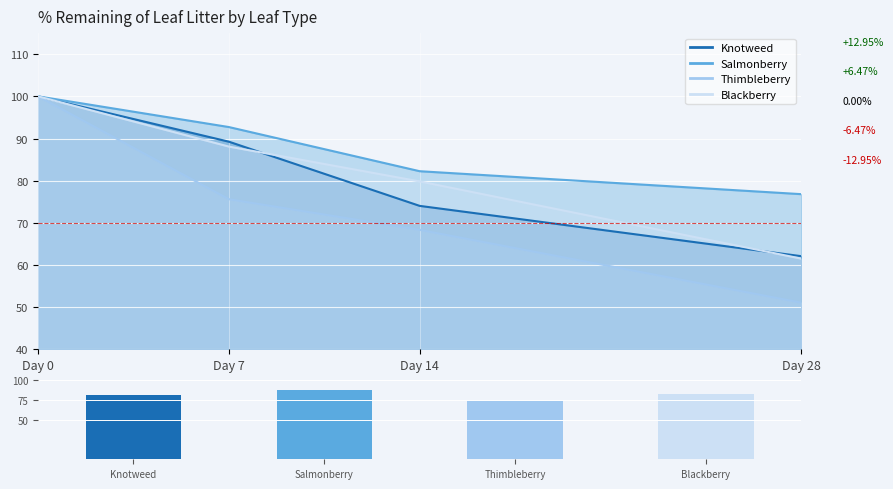

At which category is the sum across all series the highest?

Day 0